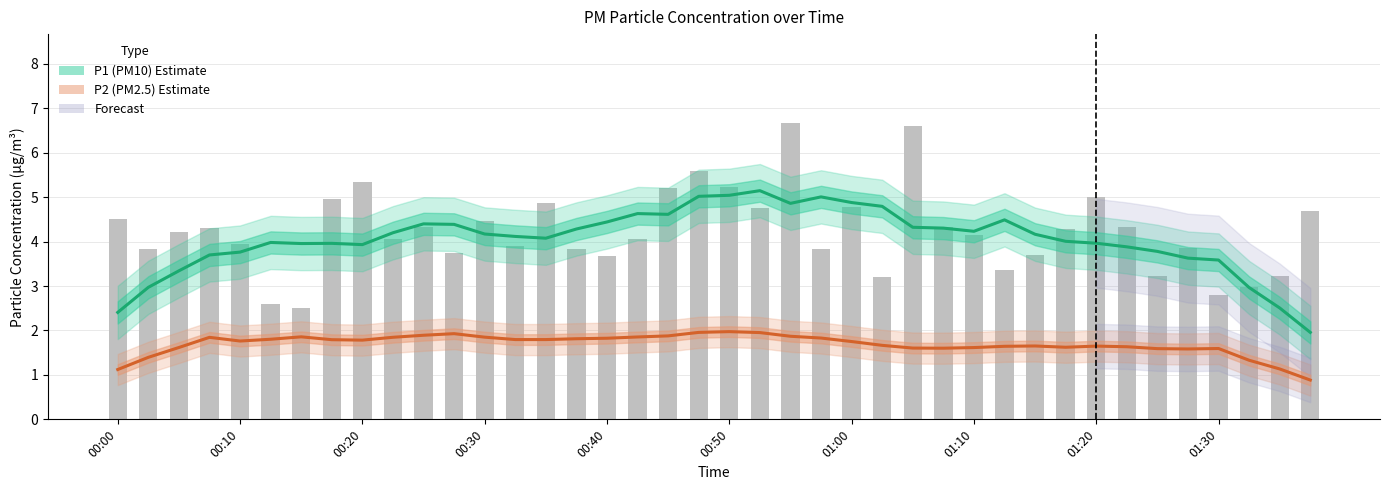

Reading right to left, transcribe all the data shown in this chart.

P1 (PM10): 2.0	2.5	3.0	3.6	3.6	3.8	3.9	4.0	4.0	4.2	4.5	4.2	4.3	4.3	4.8	4.9	5.0	4.9	5.1	5.0	5.0	4.6	4.6	4.4	4.3	4.1	4.1	4.2	4.4	4.4	4.2	3.9	4.0	4.0	4.0	3.8	3.7	3.3	3.0	2.4
P2 (PM2.5): 0.9	1.1	1.3	1.6	1.6	1.6	1.6	1.6	1.6	1.7	1.6	1.6	1.6	1.6	1.7	1.8	1.8	1.9	2.0	2.0	2.0	1.9	1.9	1.8	1.8	1.8	1.8	1.8	1.9	1.9	1.8	1.8	1.8	1.9	1.8	1.8	1.8	1.6	1.4	1.1